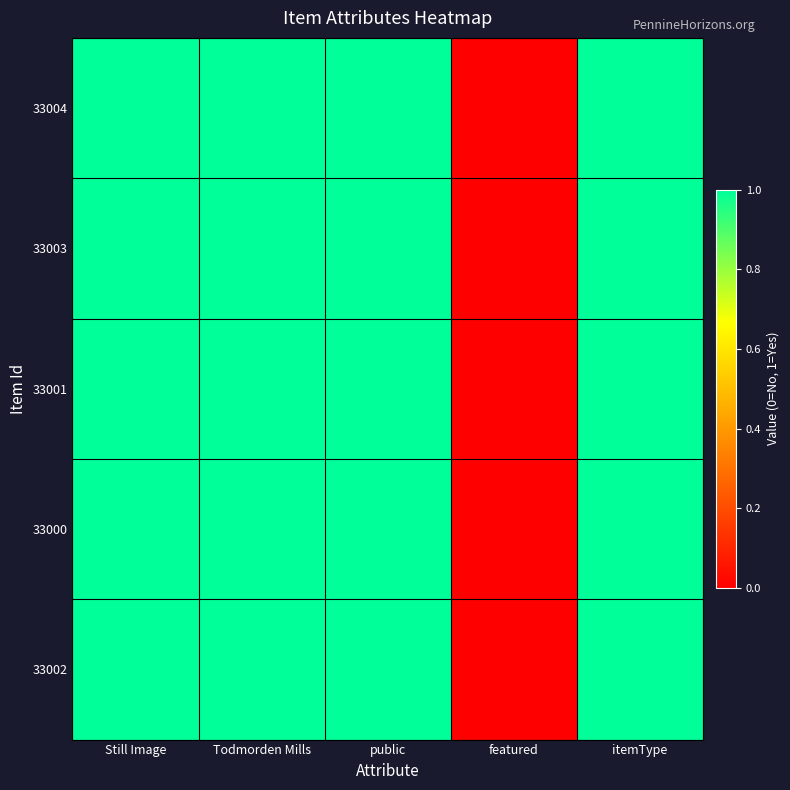

Reading left to right, transcribe all the data shown in this chart.

33004: Still Image=1	Todmorden Mills=1	public=1	featured=0	itemType=1
33003: Still Image=1	Todmorden Mills=1	public=1	featured=0	itemType=1
33001: Still Image=1	Todmorden Mills=1	public=1	featured=0	itemType=1
33000: Still Image=1	Todmorden Mills=1	public=1	featured=0	itemType=1
33002: Still Image=1	Todmorden Mills=1	public=1	featured=0	itemType=1